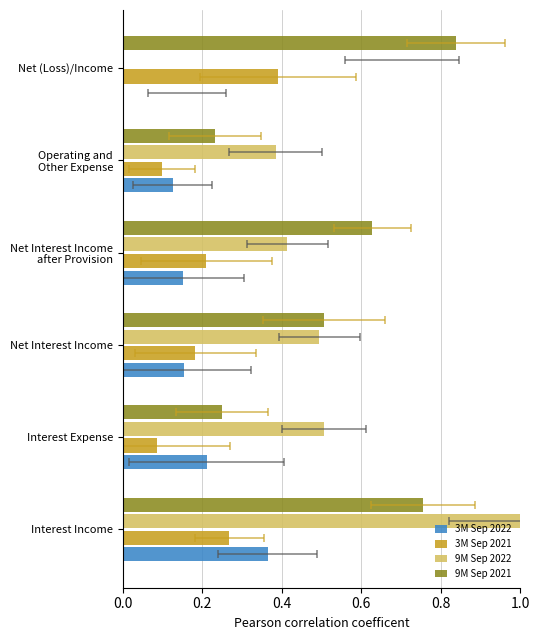

How many bars are there in total?

24